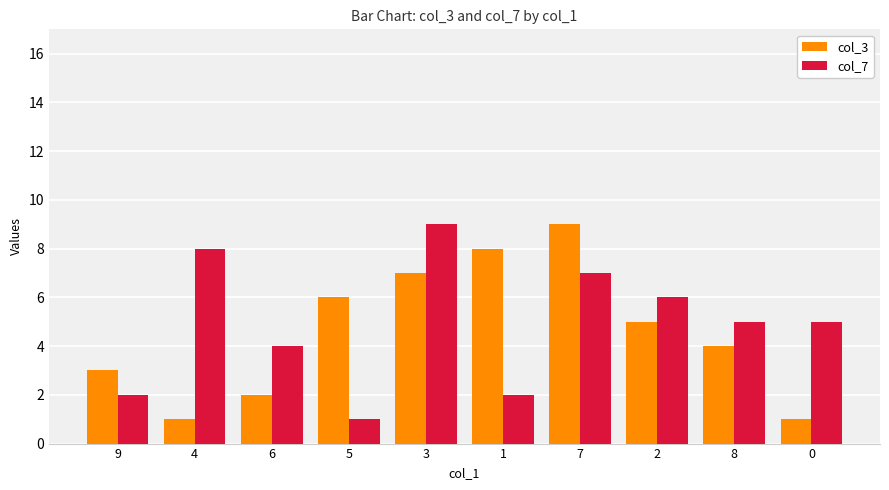

What is the difference between the maximum and minimum values in the col_3 series?

8